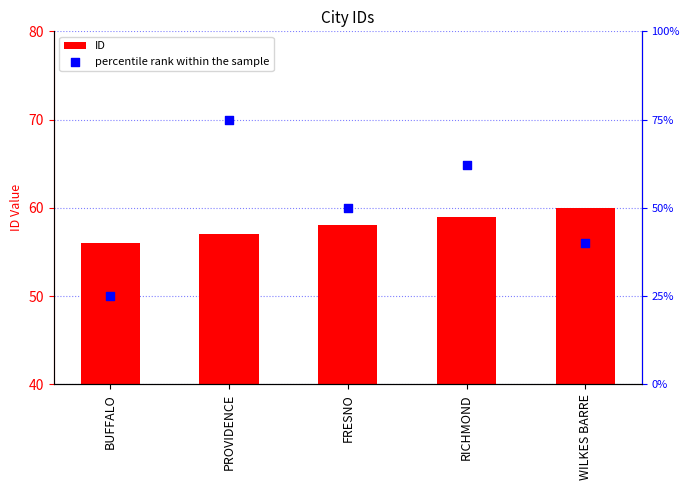

Is the value of percentile rank within the sample at WILKES BARRE greater than the value of ID at FRESNO?

No